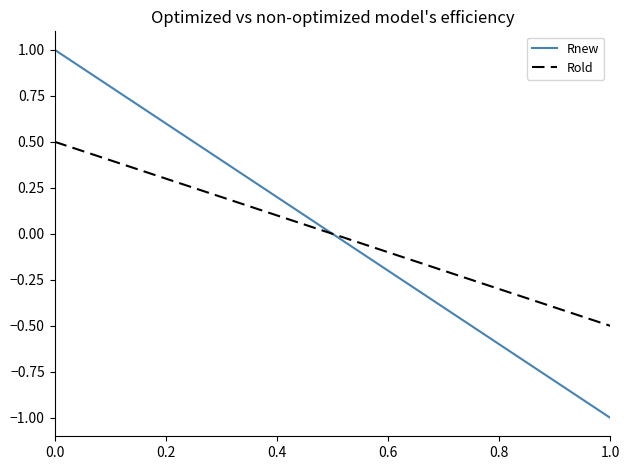

How many lines are shown in the chart?

2